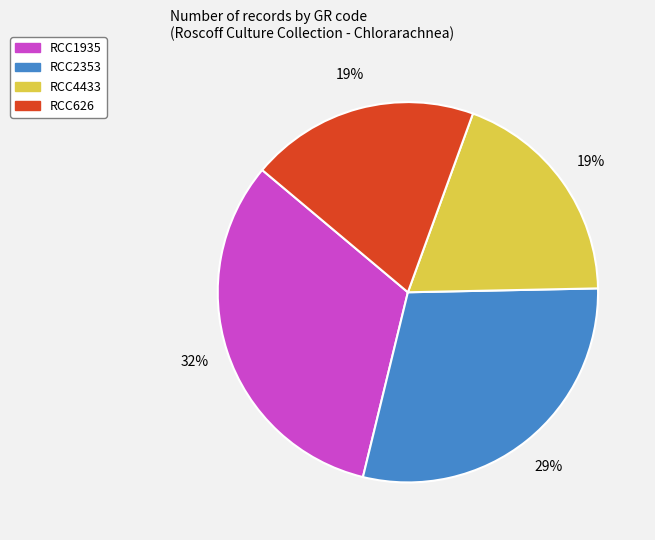

To the nearest percent, what is the average slice percentage?

25%